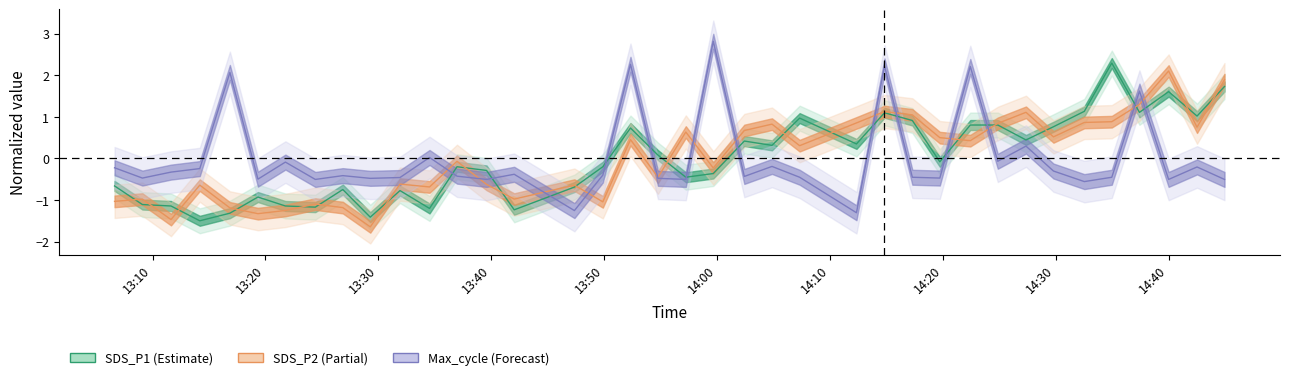

How many data points does each series have?

38